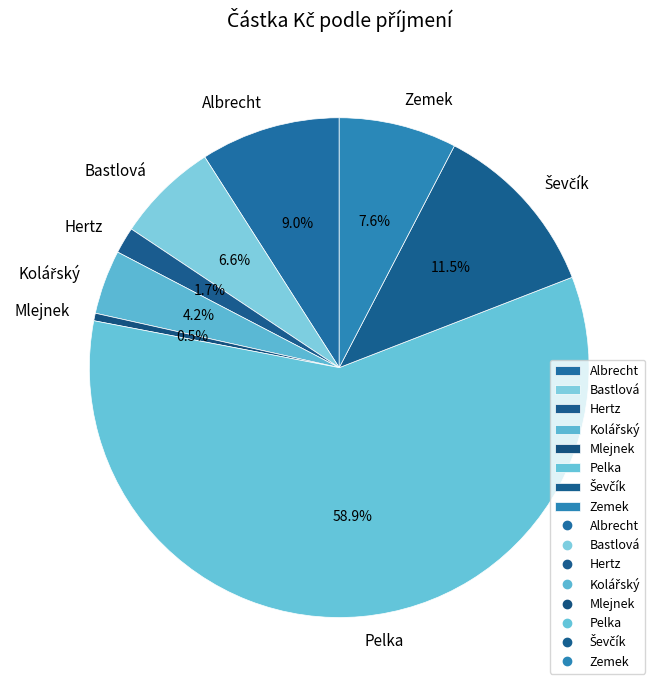

Which category has the smallest portion of the pie?

Mlejnek